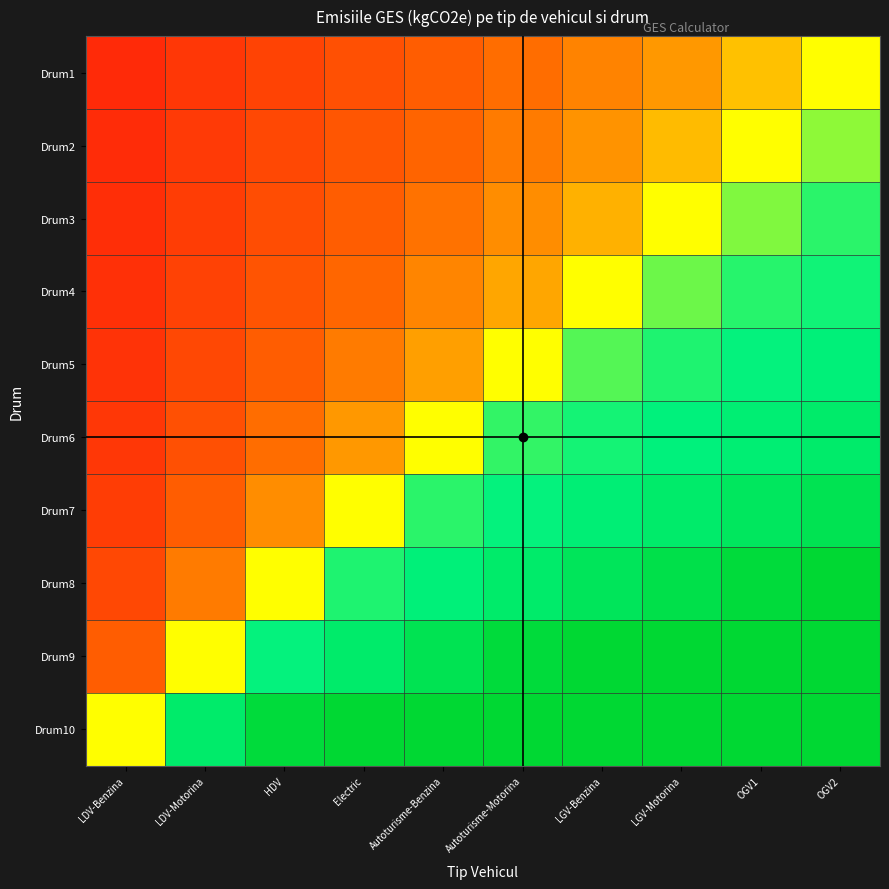

How many series are shown in this chart?

10